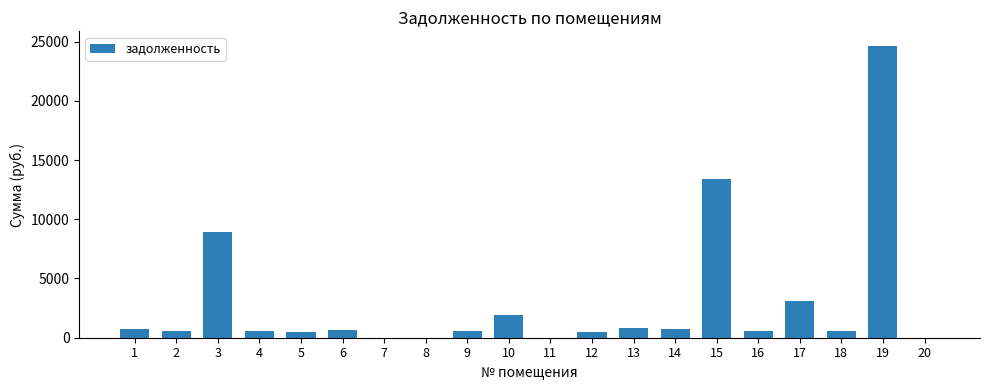

Count the number of categories in the chart.

20